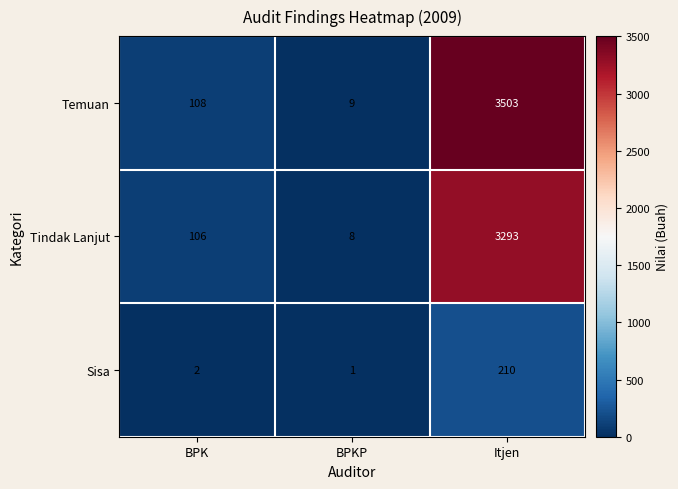

Reading right to left, extract all data points from this chart.

Temuan: Itjen=3503	BPKP=9	BPK=108
Tindak Lanjut: Itjen=3293	BPKP=8	BPK=106
Sisa: Itjen=210	BPKP=1	BPK=2